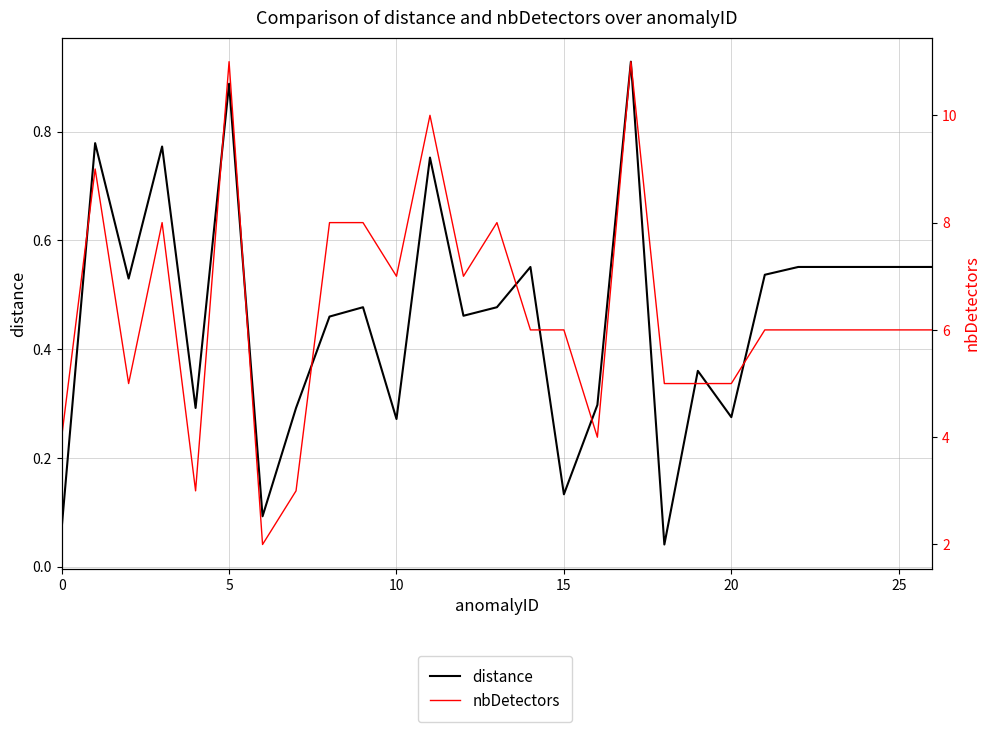

Where is distance nearest to the value 0?

18